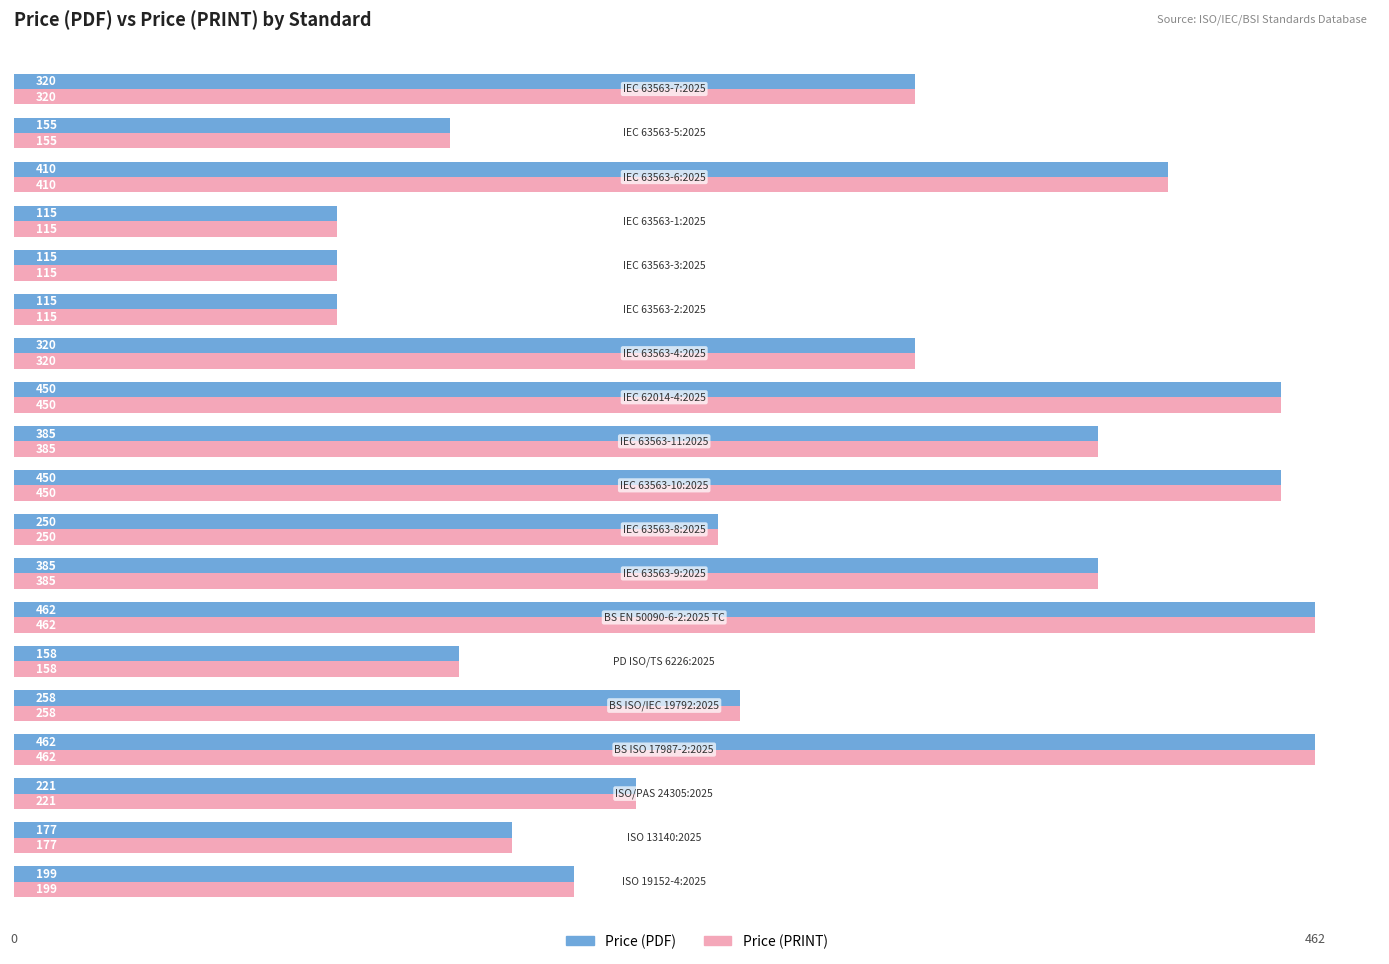

At how many categories does at least one series exceed 269?

9